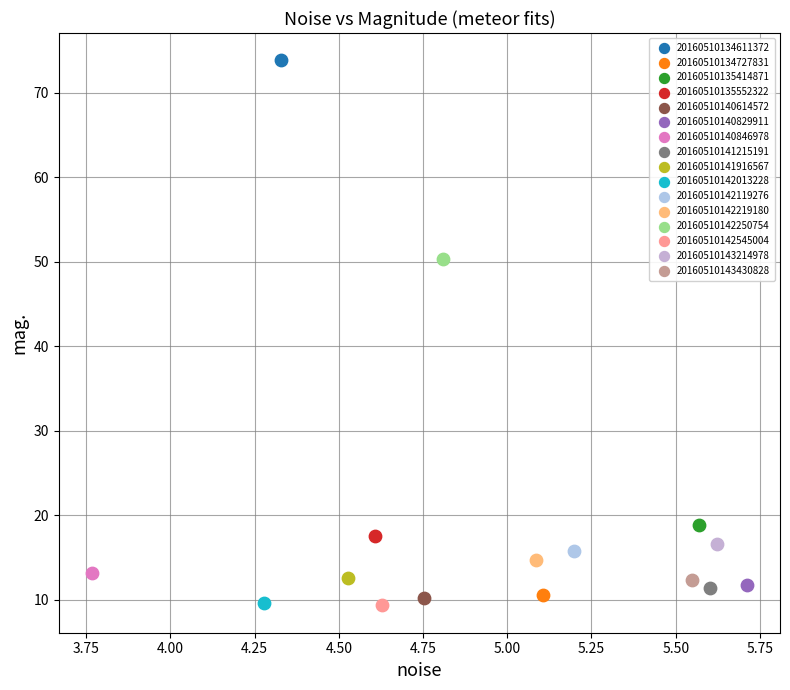

Which series reaches the maximum Y coordinate?

20160510134611372